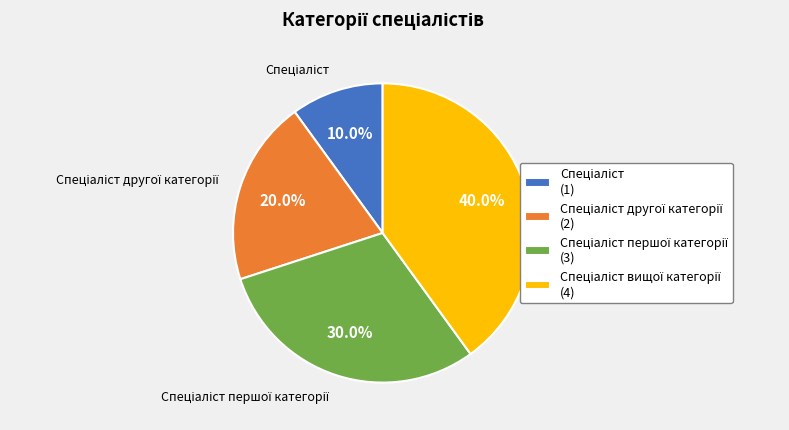

Is there a majority slice in this chart?

No